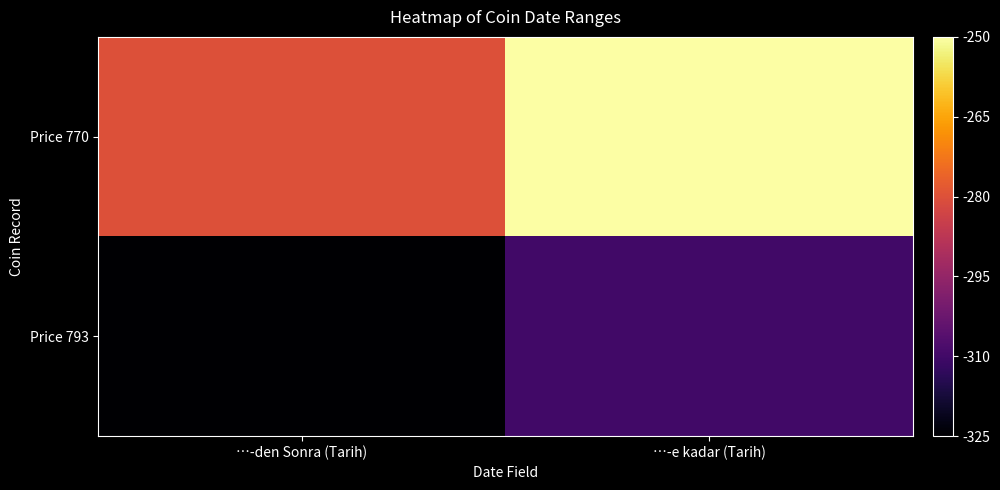

What is the minimum value shown in the chart?

1